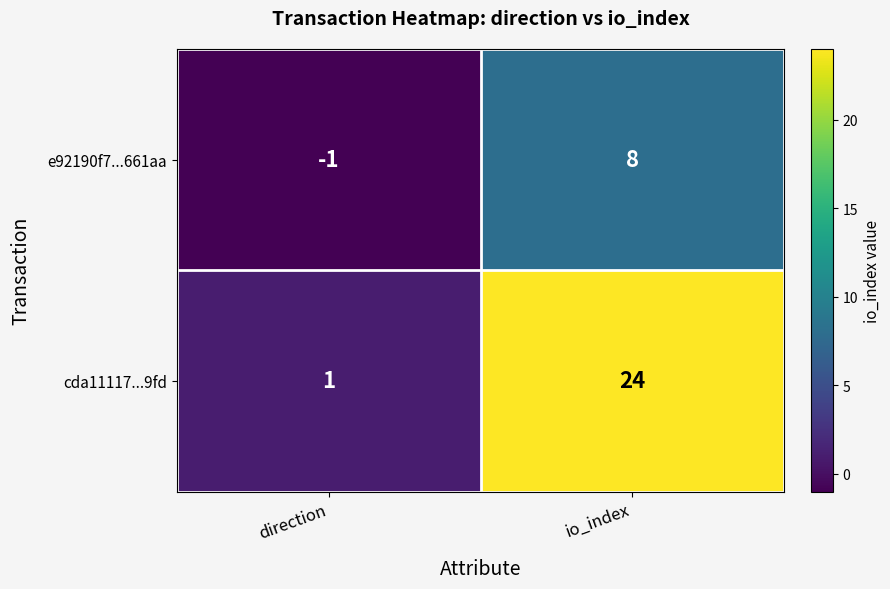

Reading left to right, list all the values displayed in this chart.

e92190f7...661aa: -1	8
cda11117...9fd: 1	24